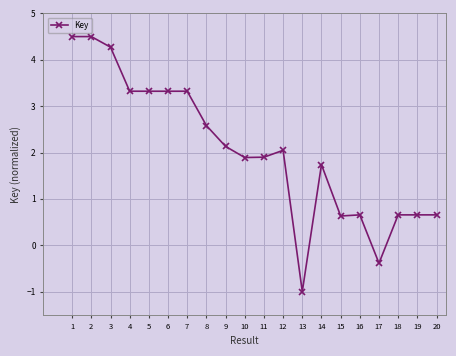

What is the value of the 20th point from the left?

0.7